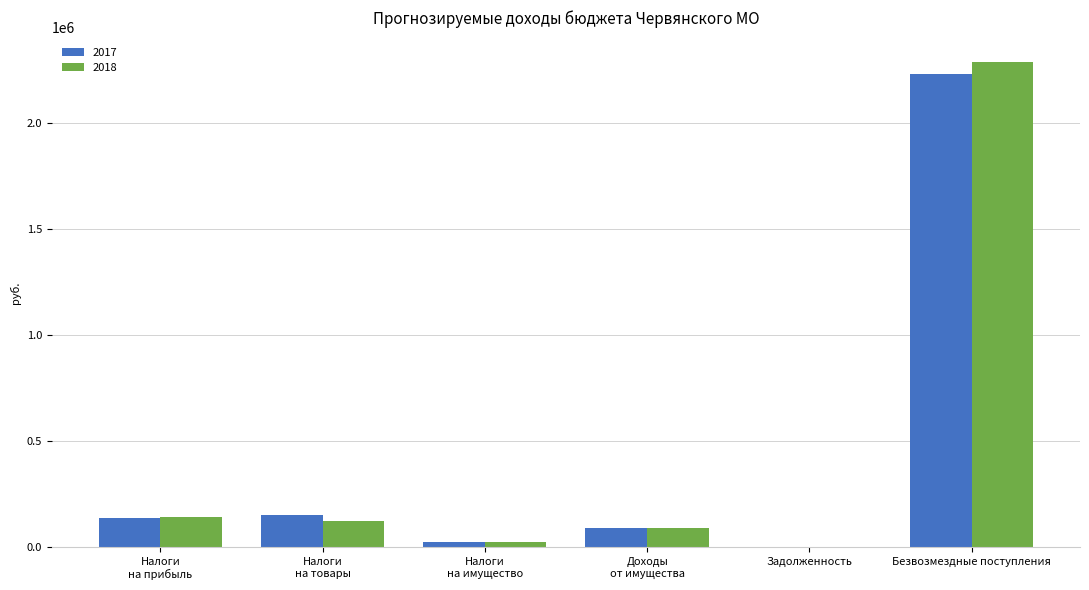

How many groups of bars are there?

6